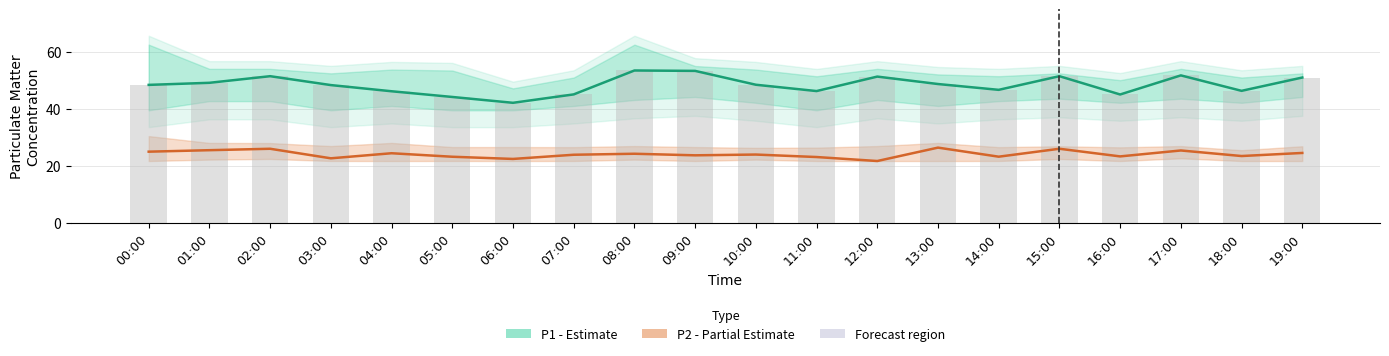

At how many categories does at least one series exceed 50?

7